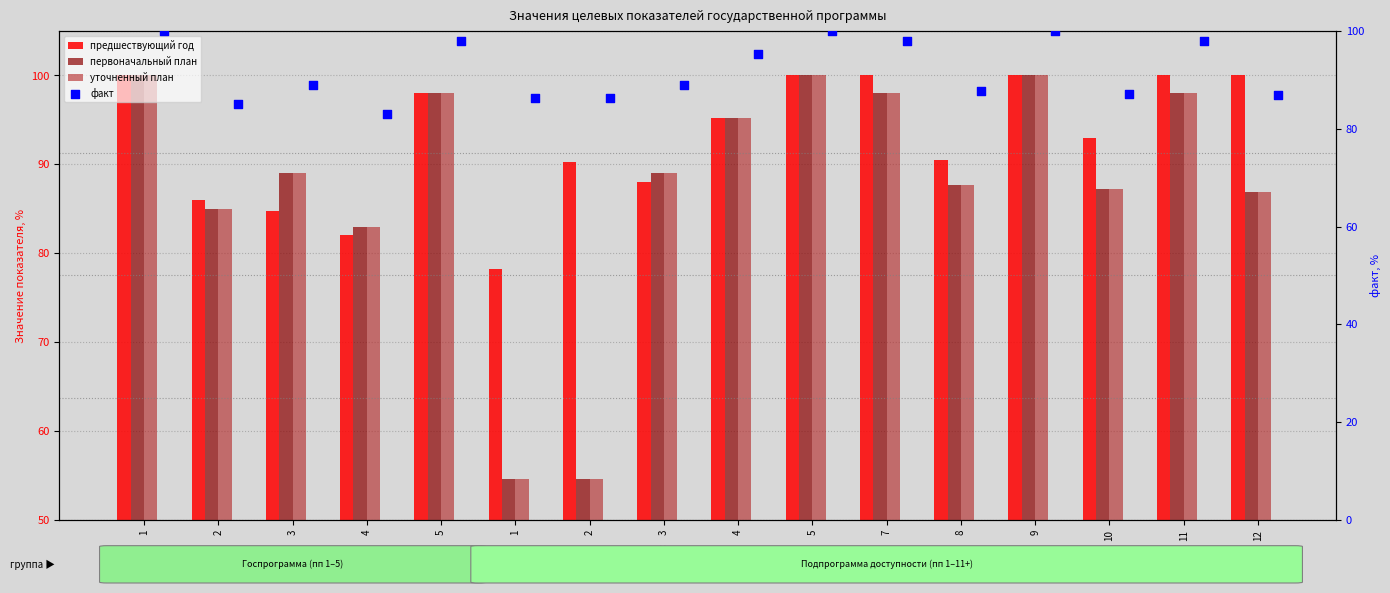

Which series has the widest spread of Y values?

первоначальный план